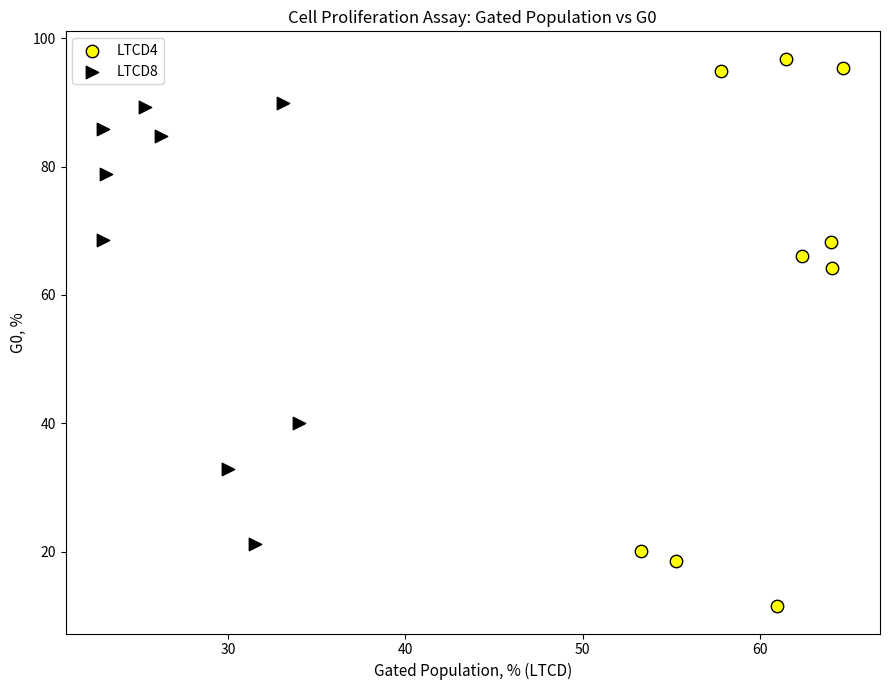

Which series contains the lowest Y value?

LTCD4